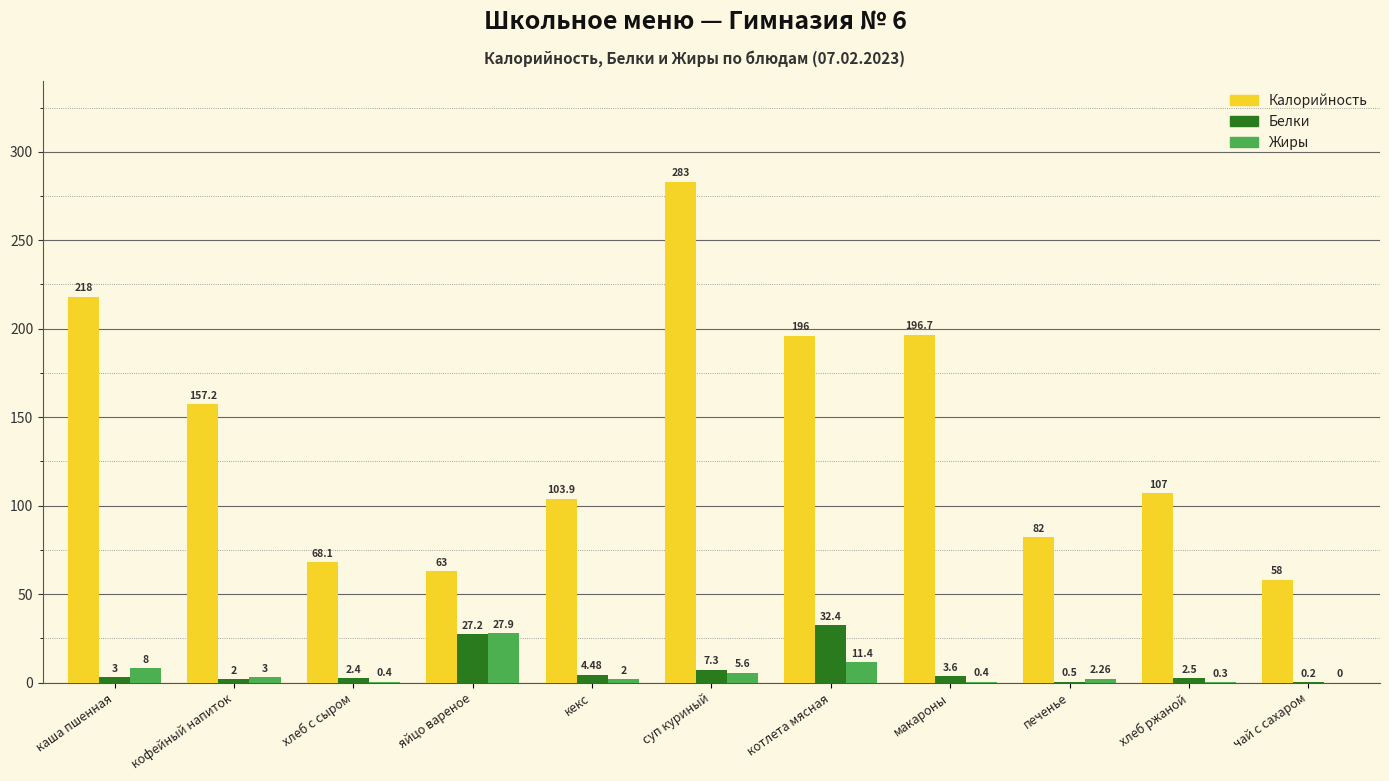

What is the sum of the Калорийность values at чай с сахаром and макароны?

254.7